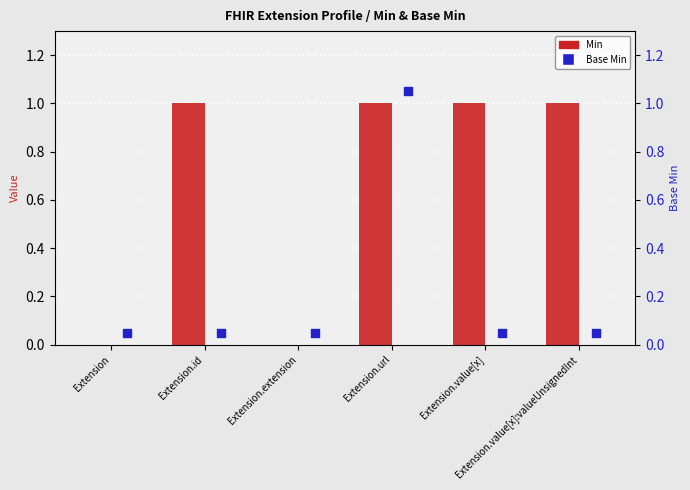

At how many categories does at least one series exceed 0?

6